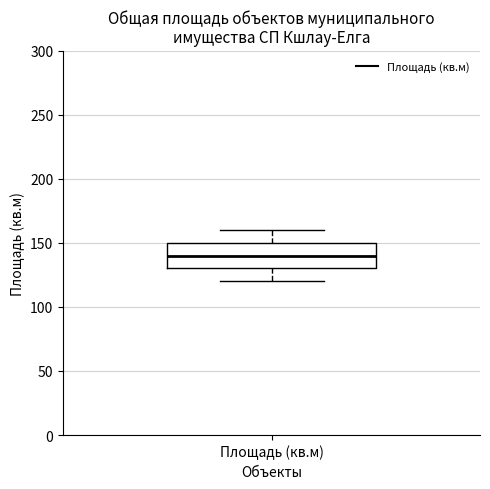

Read this box plot against the y-axis: the position of the median line, the range covered by the box, and the ends of both whiskers. The values are not printed on the chart, so give them approximately, as read against the axis.

median 140, box 130 to 150, whiskers 120 to 160